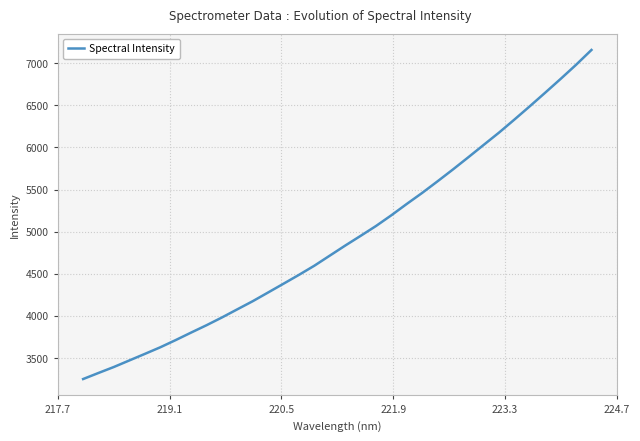

What is the difference between the maximum and minimum values?

3905.2